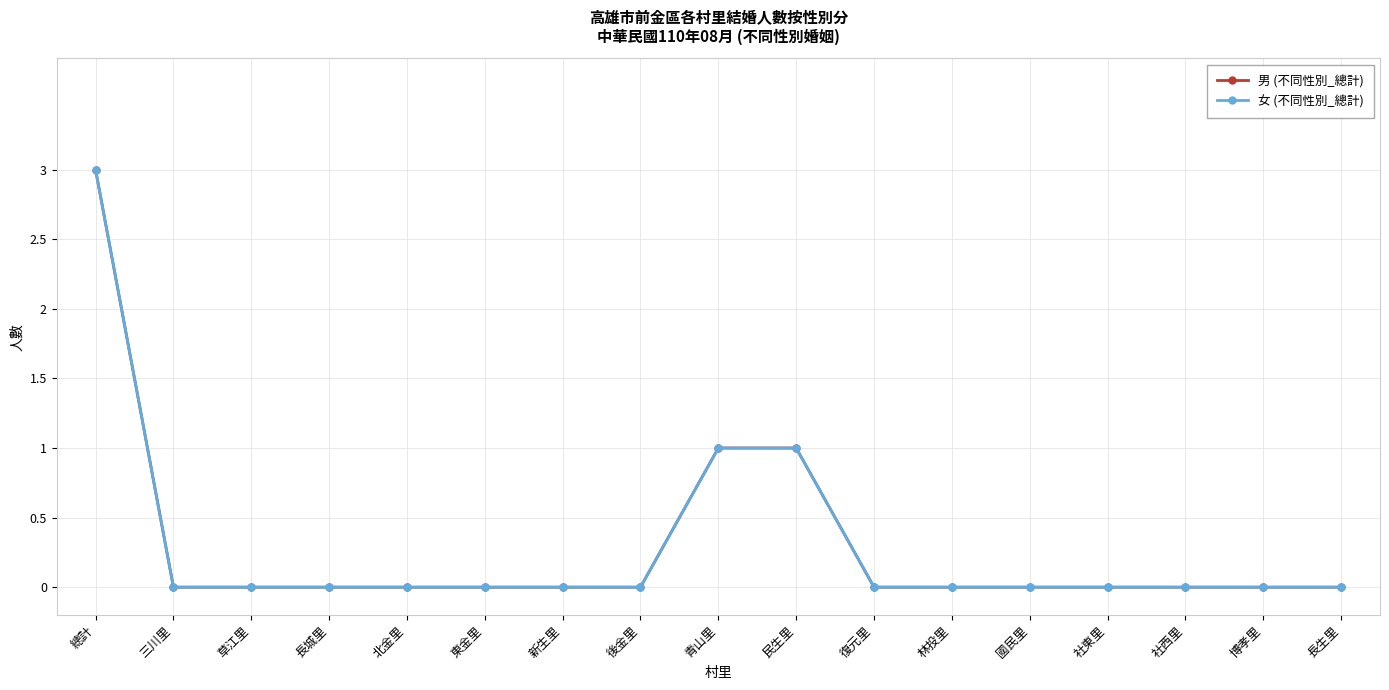

Does the chart have visible grid lines?

Yes